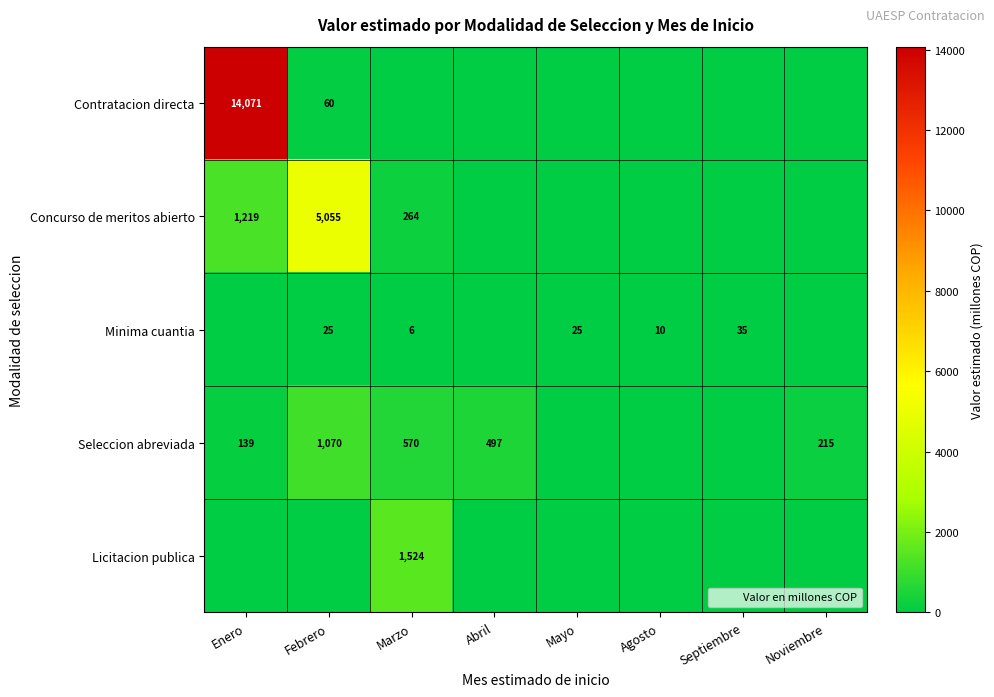

At how many categories does at least one series exceed 5718?

1